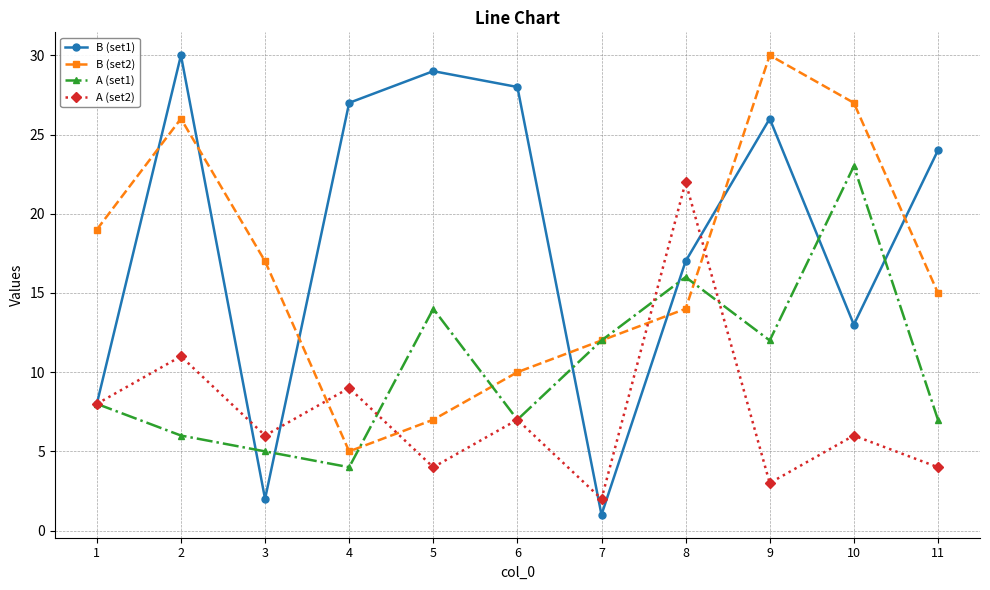

Reading right to left, list all the values displayed in this chart.

B (set1): 24	13	26	17	1	28	29	27	2	30	8
B (set2): 15	27	30	14	12	10	7	5	17	26	19
A (set1): 7	23	12	16	12	7	14	4	5	6	8
A (set2): 4	6	3	22	2	7	4	9	6	11	8